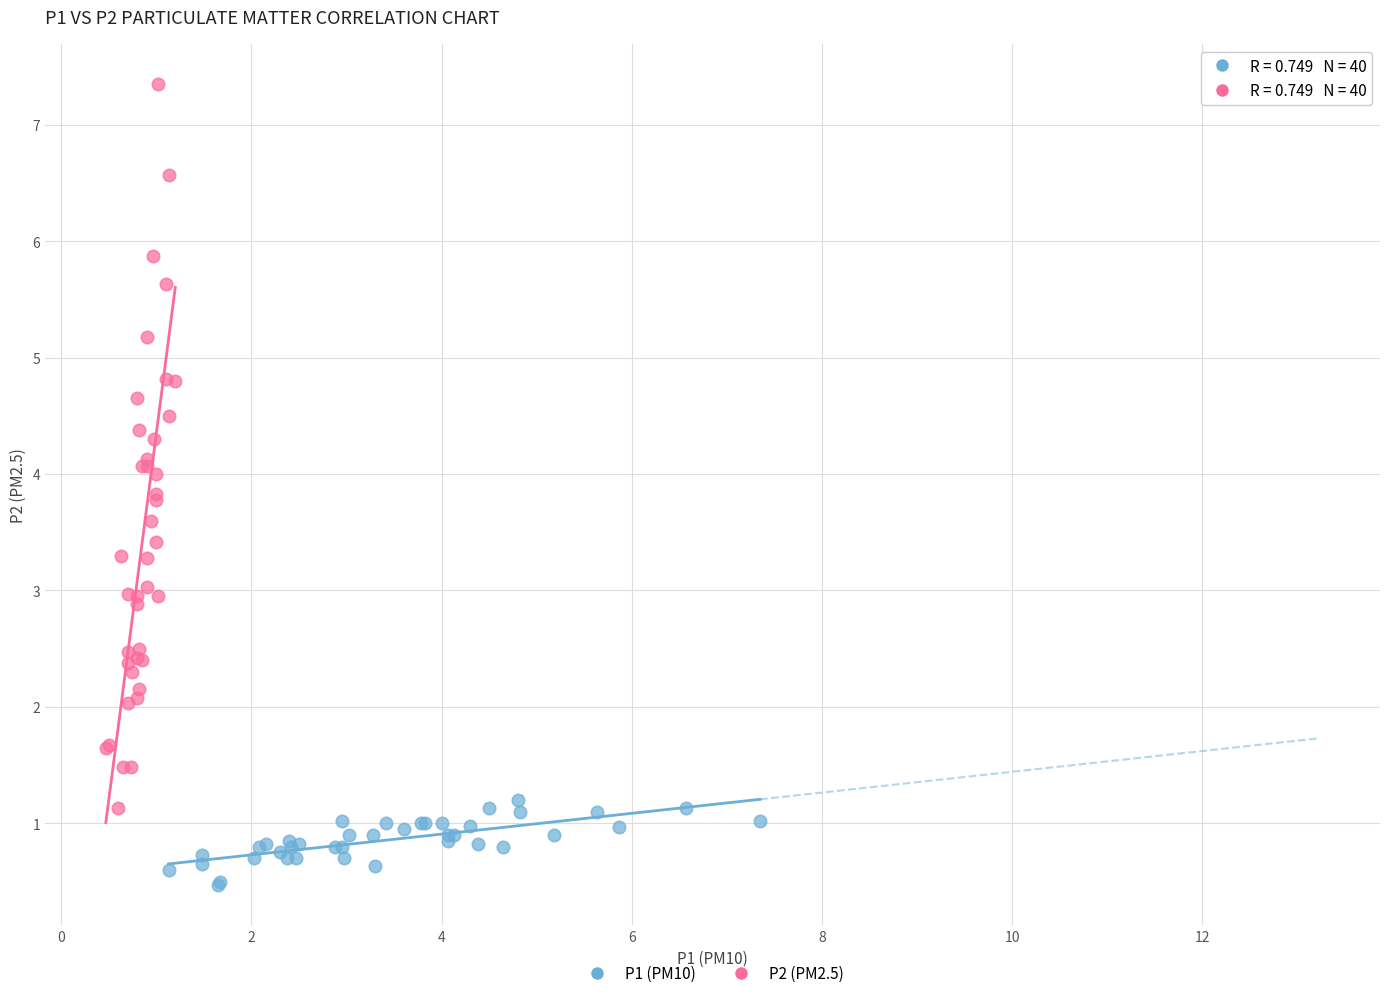

Which series contains the highest Y value?

P2 (PM2.5)